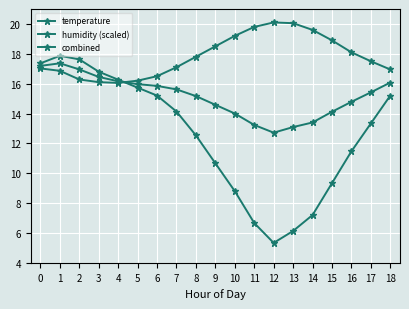

Reading left to right, transcribe all the data shown in this chart.

temperature: 0=17.0	1=16.9	2=16.3	3=16.1	4=16.1	5=16.2	6=16.5	7=17.1	8=17.8	9=18.5	10=19.2	11=19.8	12=20.1	13=20.1	14=19.6	15=18.9	16=18.1	17=17.5	18=16.9
humidity (scaled): 0=17.4	1=17.9	2=17.6	3=16.8	4=16.3	5=15.7	6=15.2	7=14.1	8=12.5	9=10.7	10=8.8	11=6.7	12=5.3	13=6.1	14=7.2	15=9.3	16=11.5	17=13.3	18=15.2
combined: 0=17.2	1=17.4	2=17.0	3=16.4	4=16.2	5=16.0	6=15.9	7=15.6	8=15.2	9=14.6	10=14.0	11=13.2	12=12.7	13=13.1	14=13.4	15=14.1	16=14.8	17=15.4	18=16.1